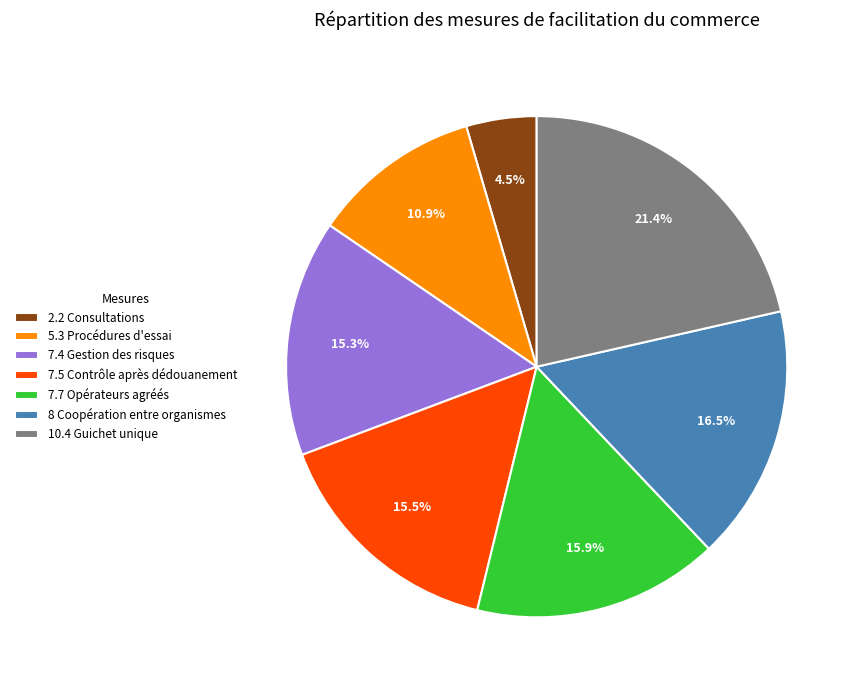

How much of the chart is everything except 7.4 Gestion des risques?

84.7%